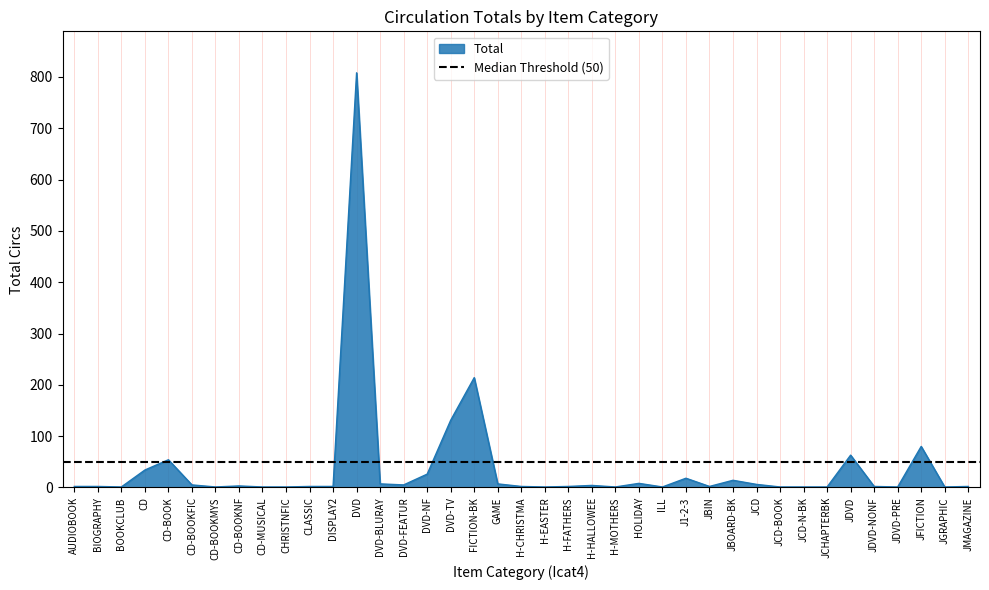

What is the maximum value shown in the chart?

808